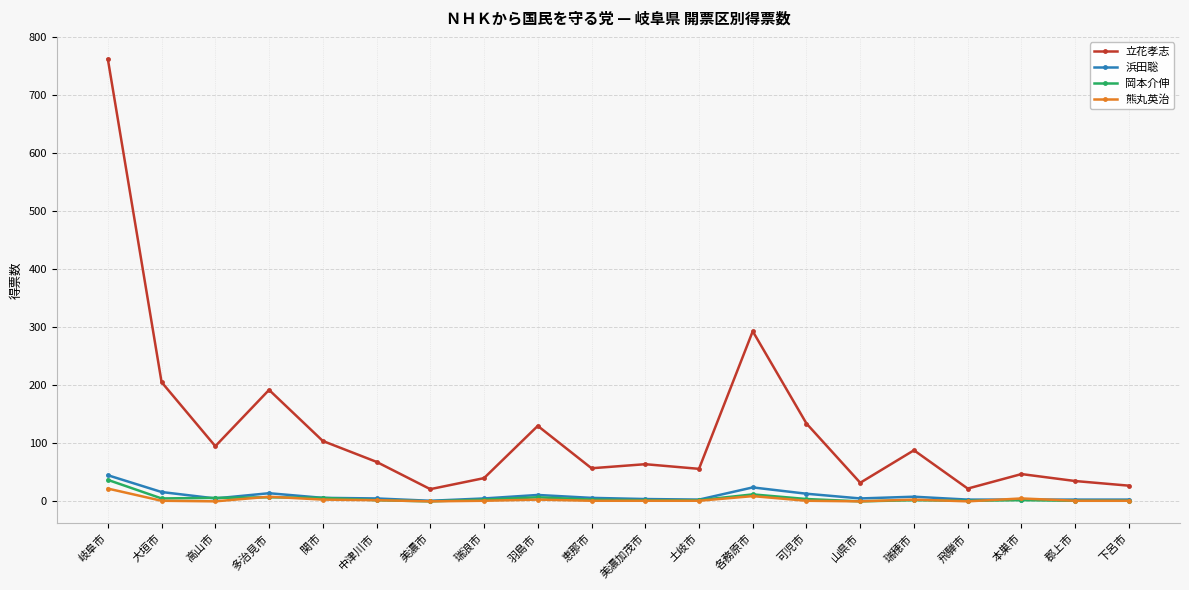

Which series changed the most between 美濃市 and 可児市?

立花孝志